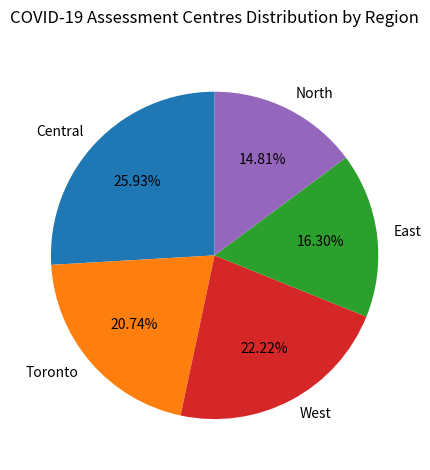

What is the ratio of the value at East to the value at Central?

0.6